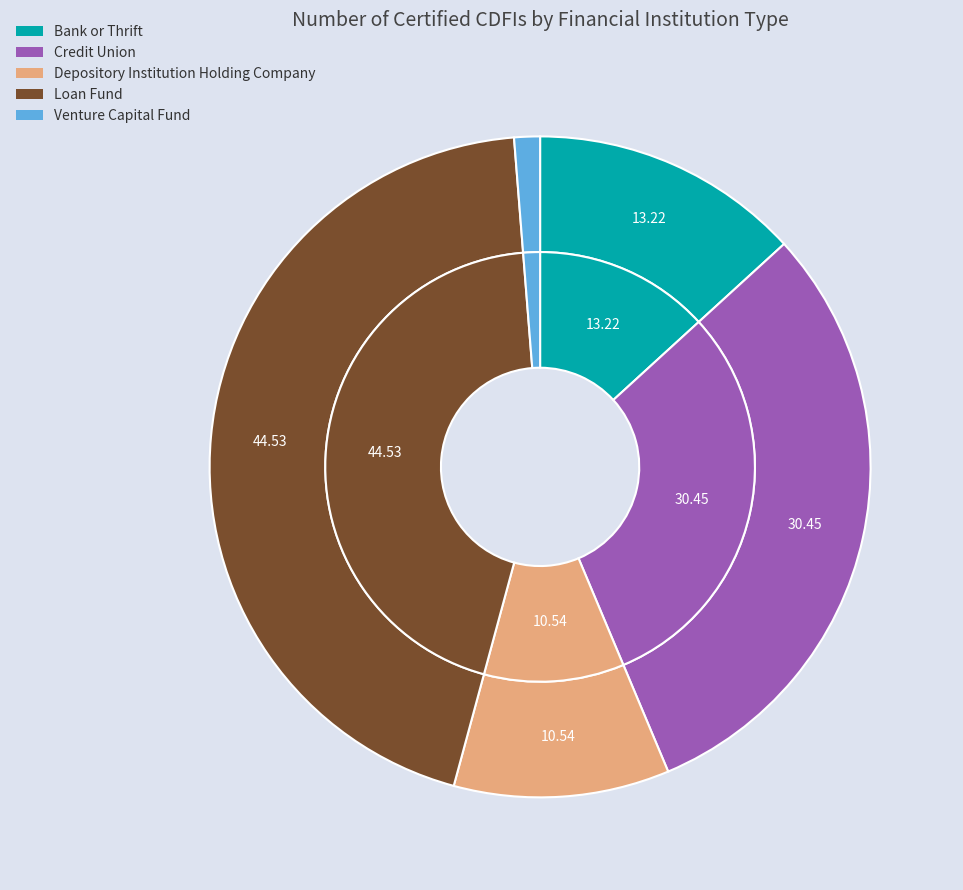

Does Loan Fund account for over 50% of the chart?

No